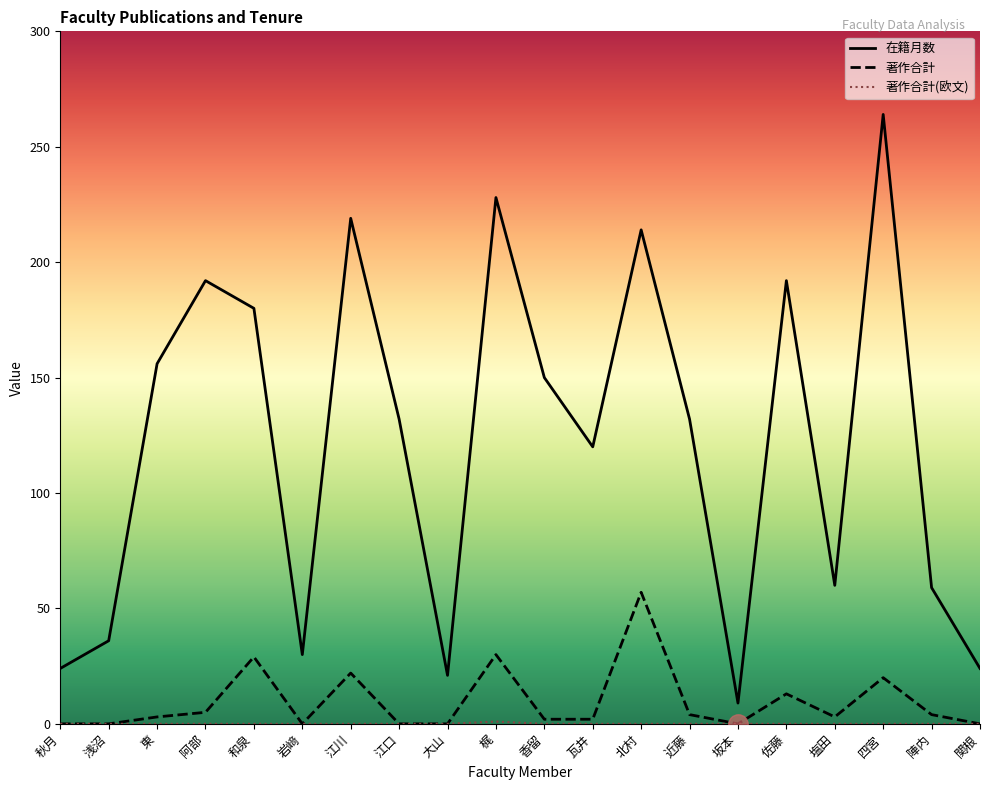

At which label does 在籍月数 reach its minimum?

坂本